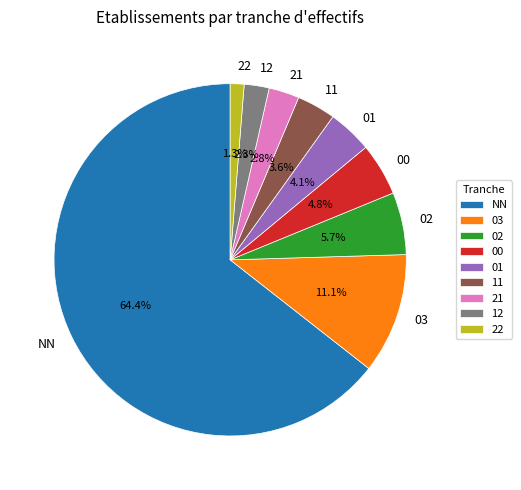

To the nearest percent, what is the combined percentage of 02 and 03?

17%